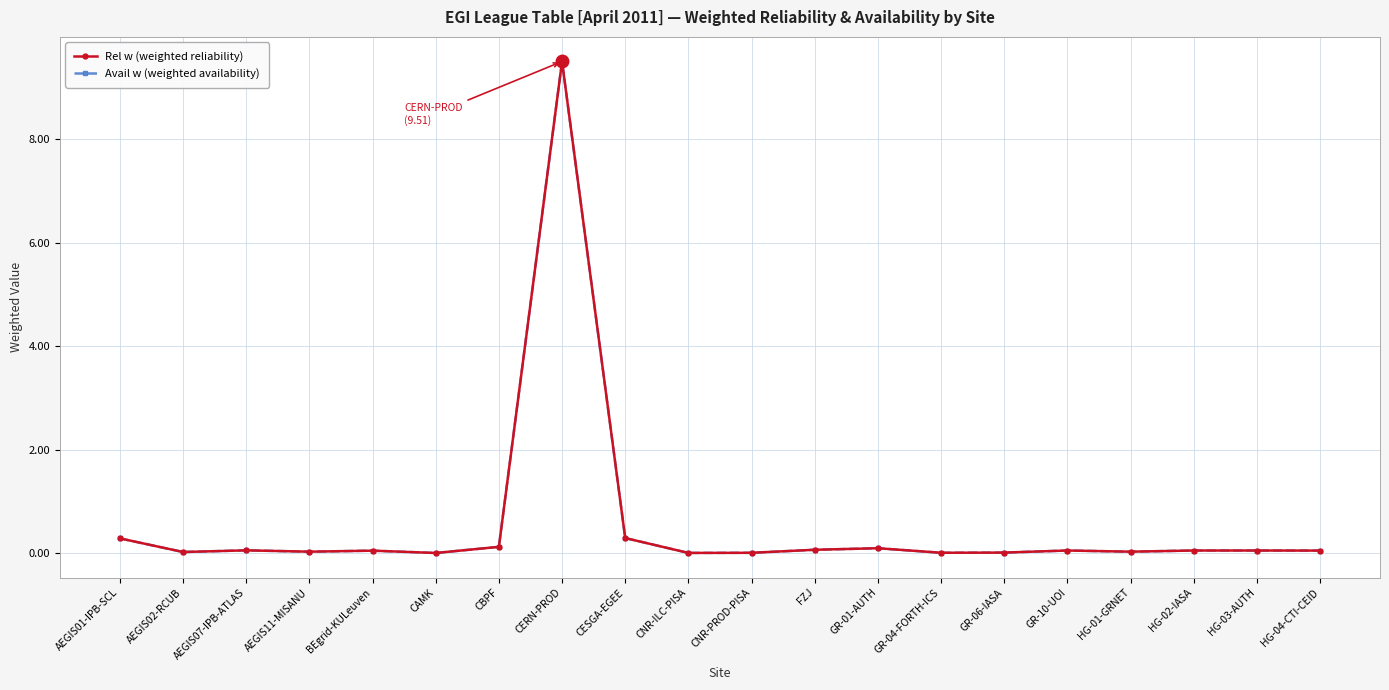

Where is the first local minimum for Rel w (weighted reliability)?

AEGIS02-RCUB